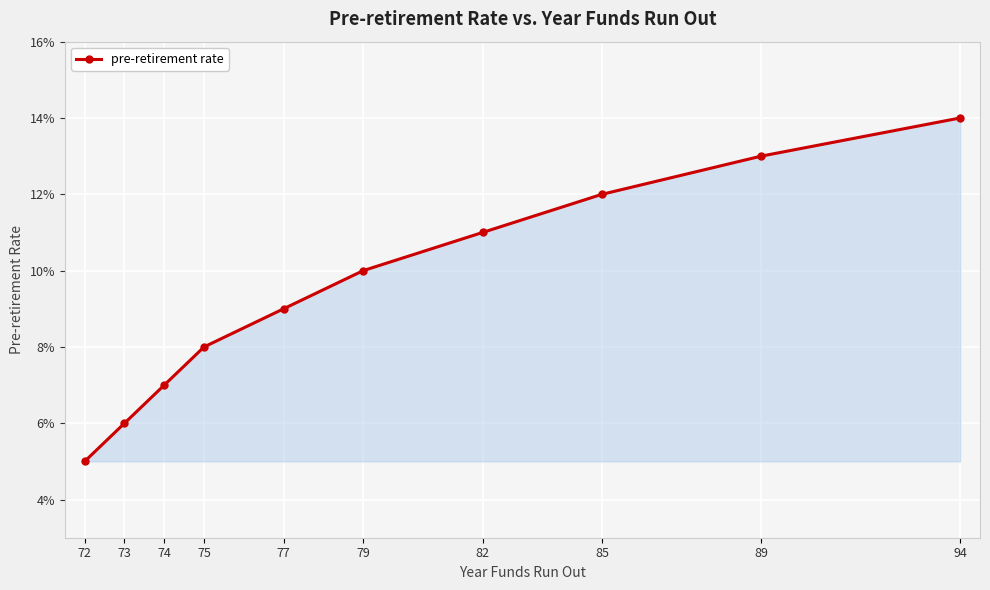

Reading left to right, what are all the values shown in this chart?

0.1	0.1	0.1	0.1	0.1	0.1	0.1	0.1	0.1	0.1